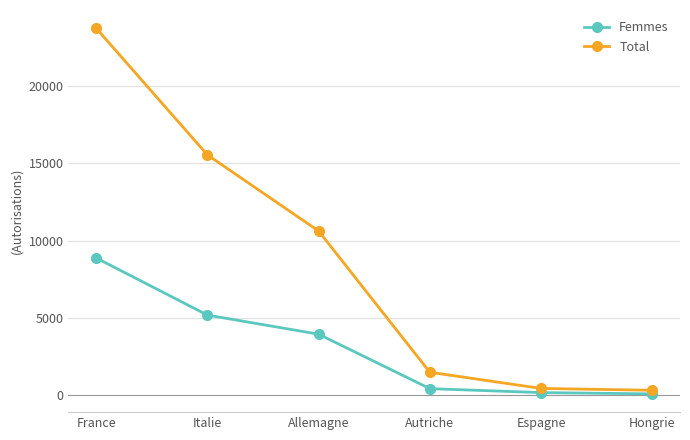

Between Allemagne and Espagne, which series saw the biggest shift?

Total